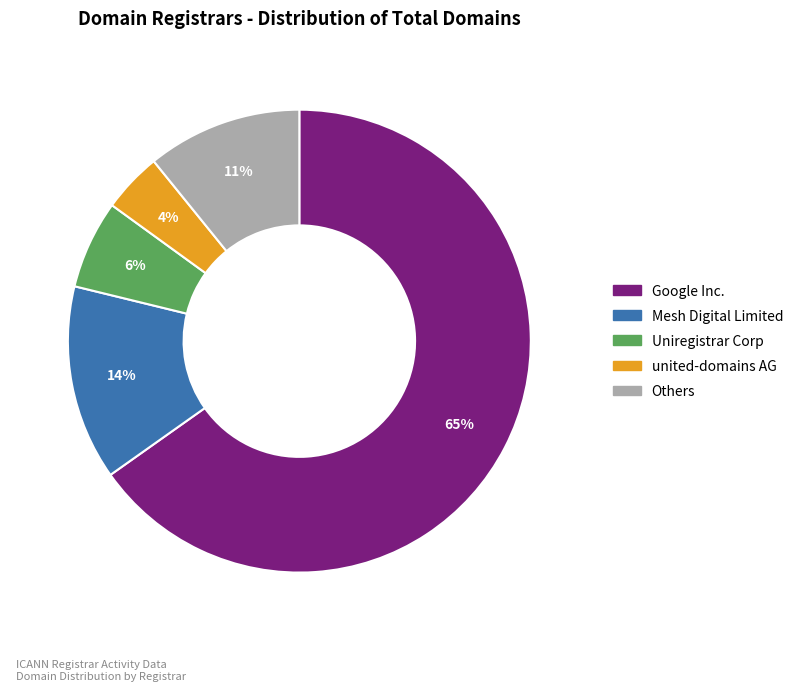

Does any single category account for the majority?

Yes